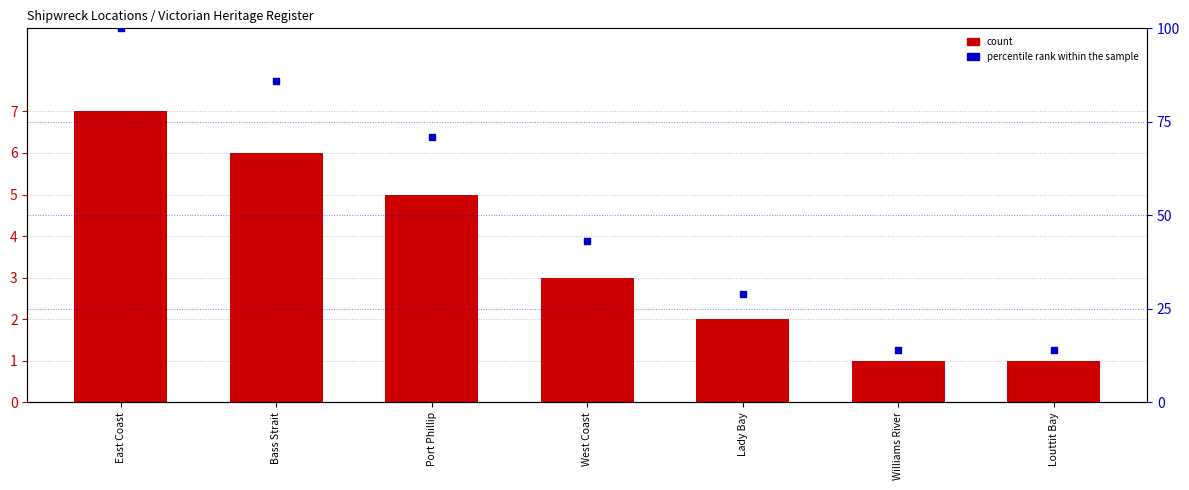

Which series has the widest spread of Y values?

percentile rank within the sample